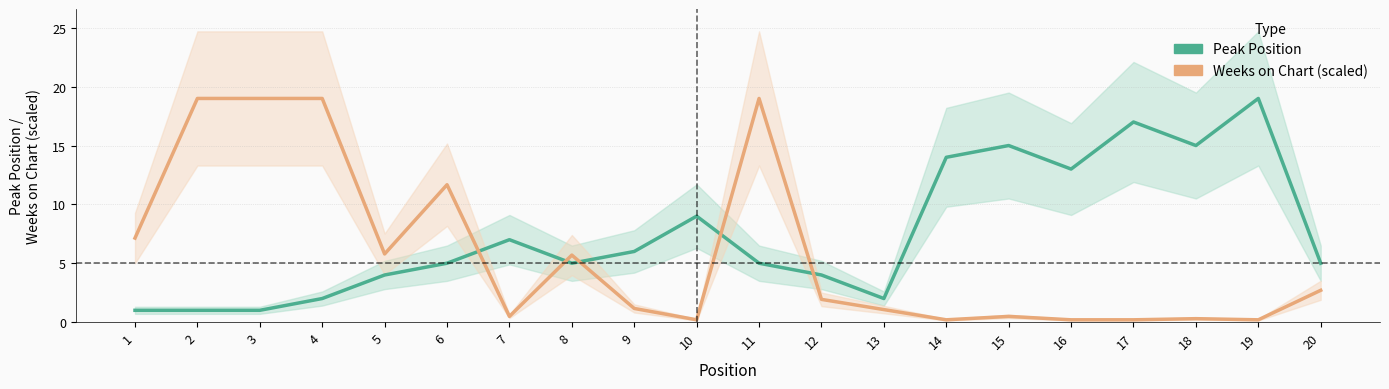

What is the difference between the highest and lowest values at 9?

4.8